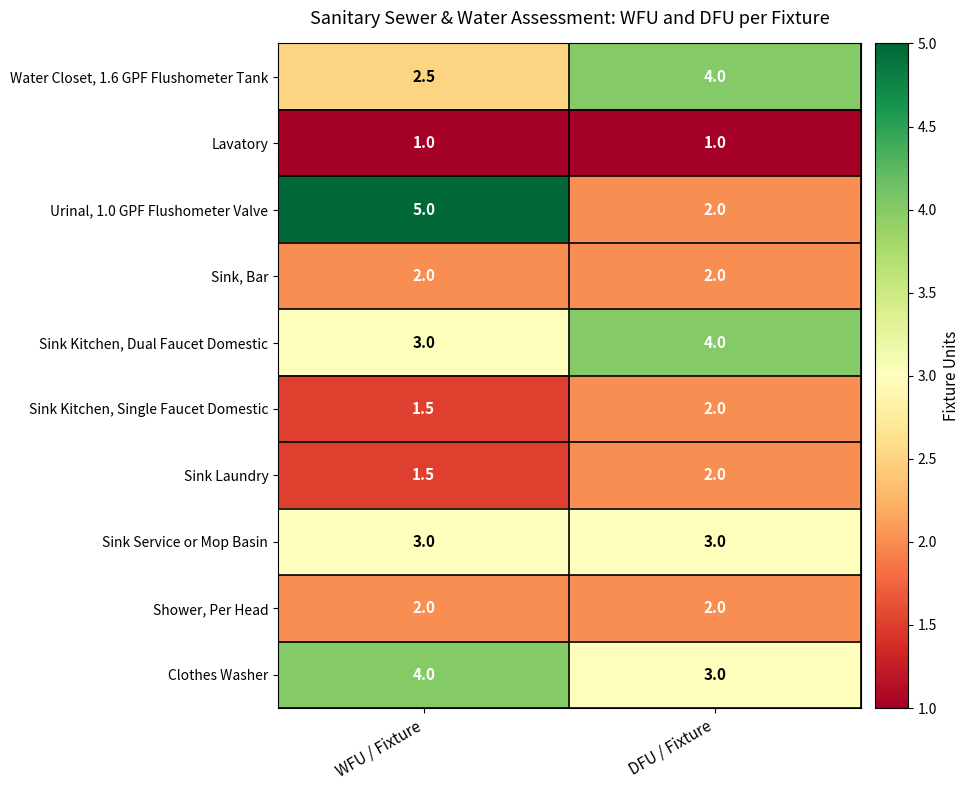

Rank the categories by Sink Kitchen, Dual Faucet Domestic value from lowest to highest.

WFU / Fixture, DFU / Fixture